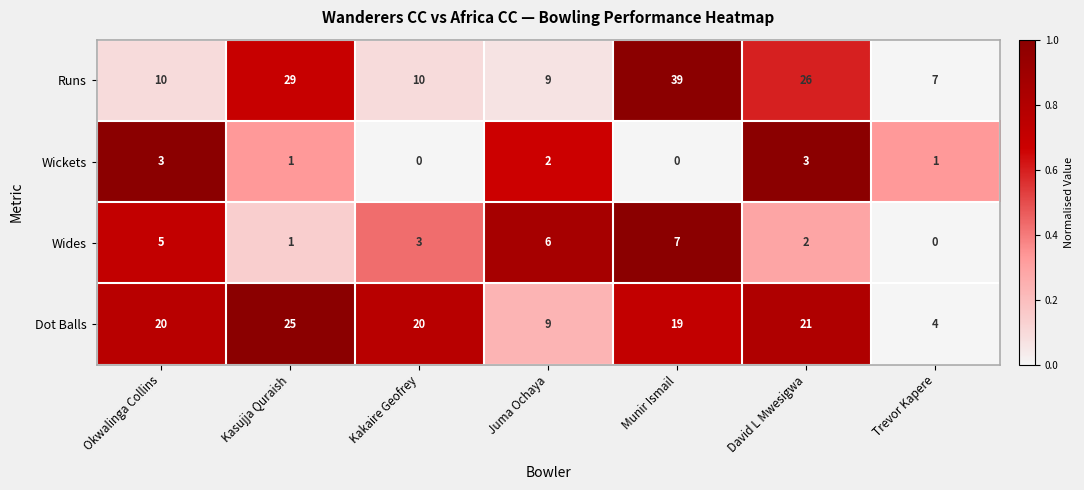

What is the total value across all series at Juma Ochaya?

26